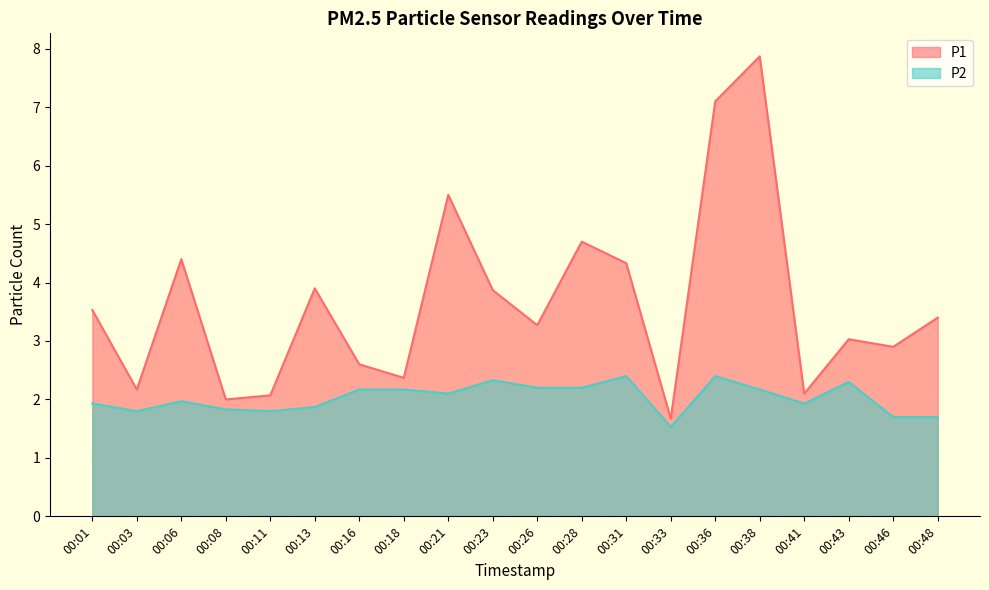

Where does the P2 series first go above 2?

00:16